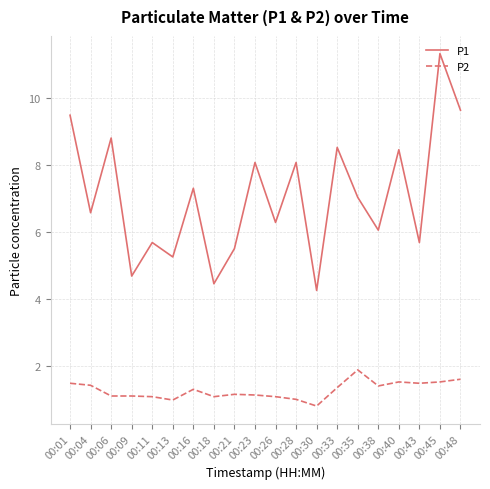

At how many categories does at least one series exceed 10?

1